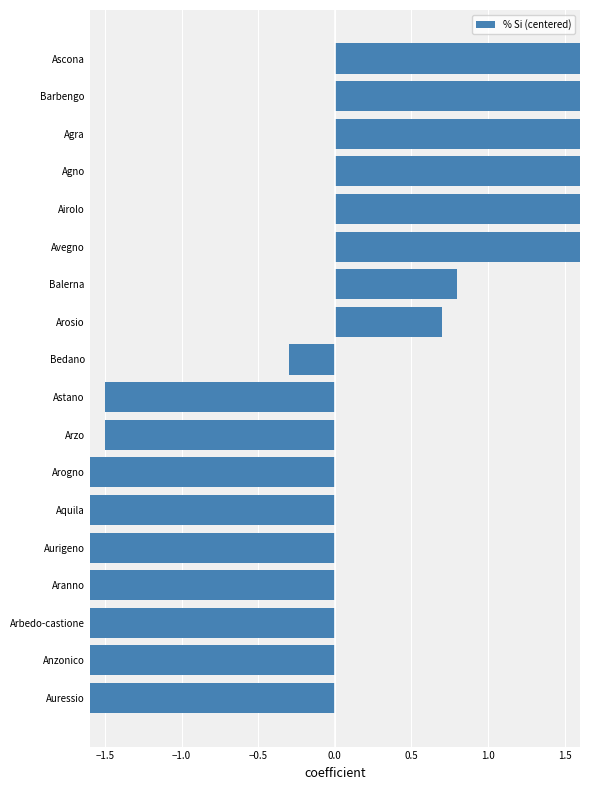

Reading left to right, extract all data points from this chart.

-8.9	-8.3	-7.4	-5.9	-5.7	-5.3	-1.7	-1.5	-1.5	-0.3	0.7	0.8	1.9	2.6	3.0	6.0	6.3	25.2